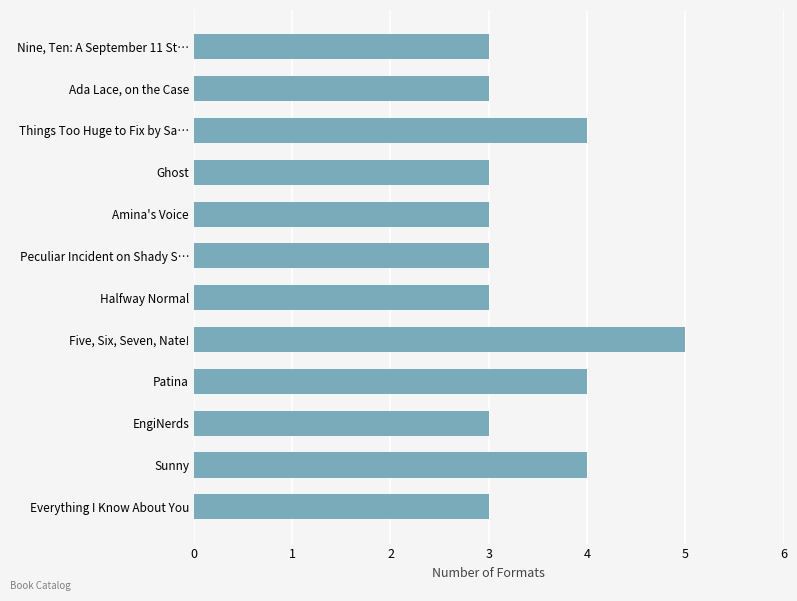

How many series are shown in this chart?

1